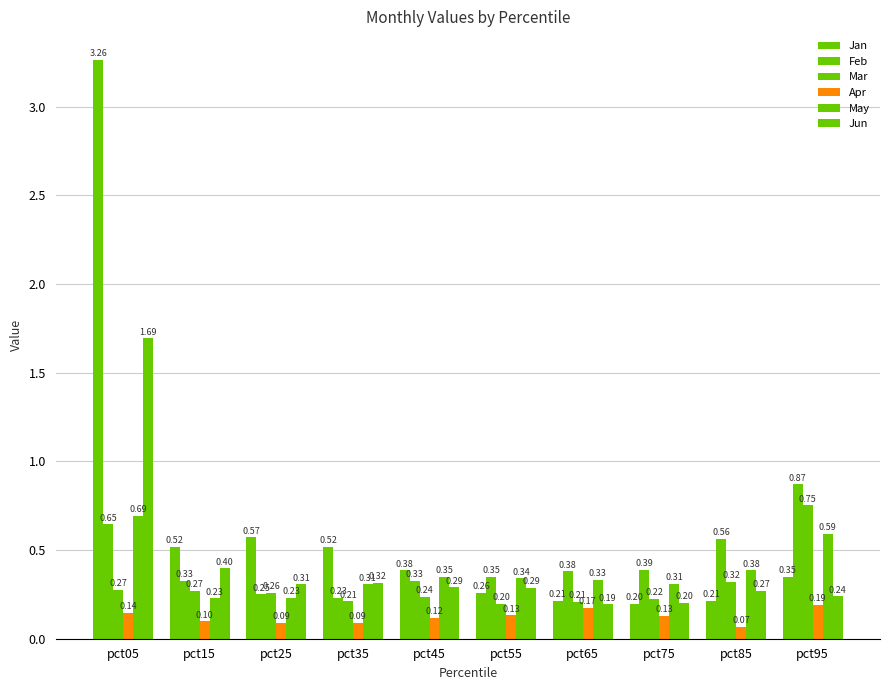

At how many categories does at least one series exceed 0?

10